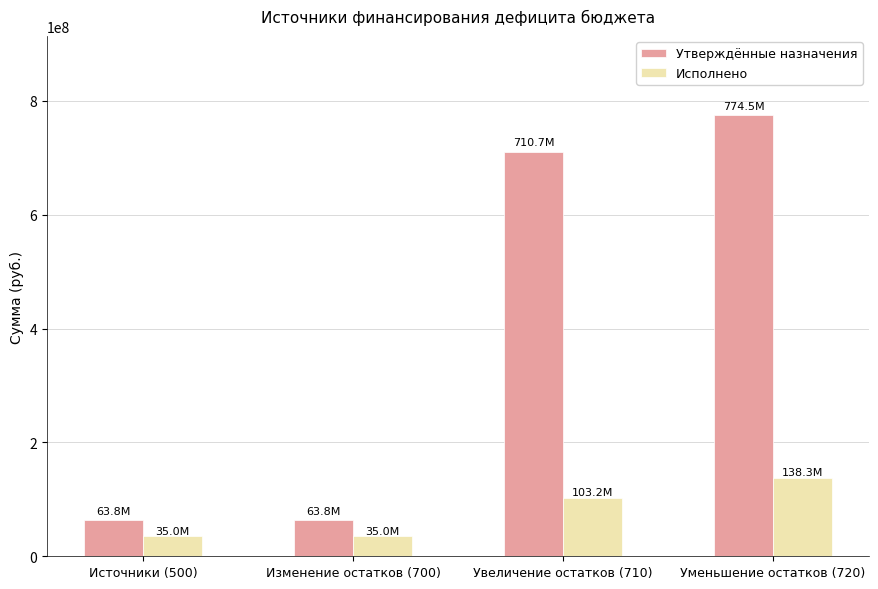

Rank the series by their average value, from highest to lowest.

Утверждённые назначения, Исполнено